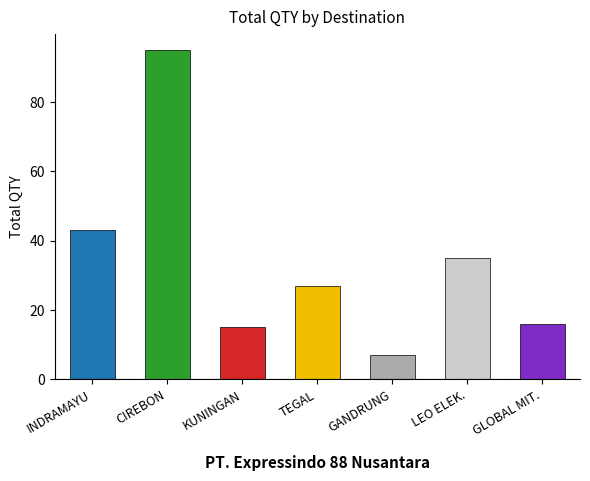

Which category has the highest value across all series?

CIREBON